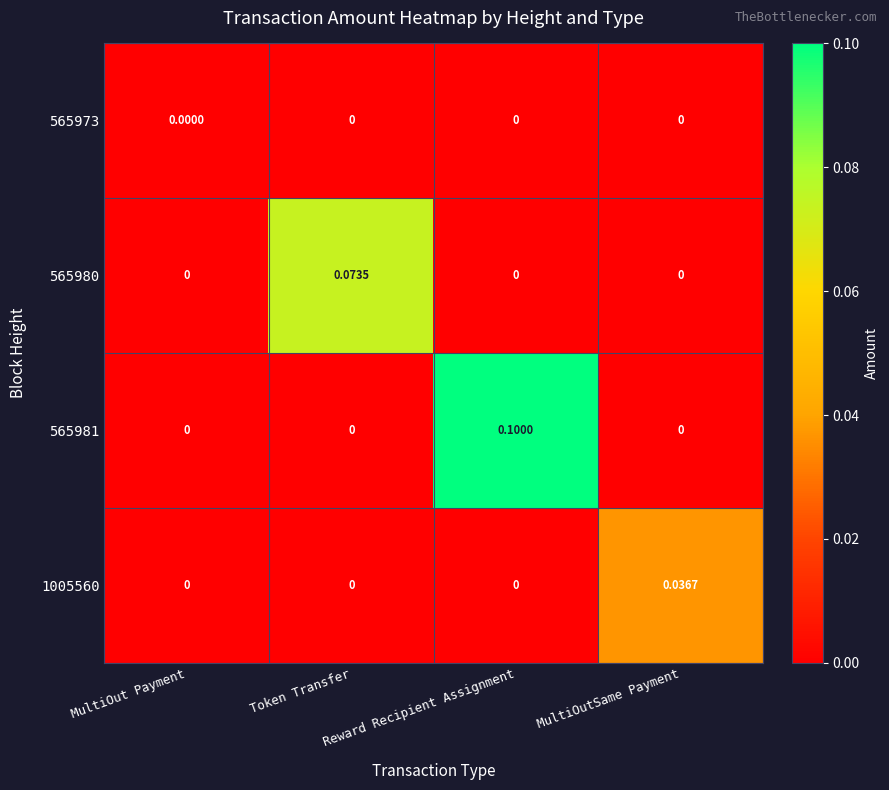

Is the value of 565980 at MultiOut Payment greater than the value of 1005560 at MultiOutSame Payment?

No